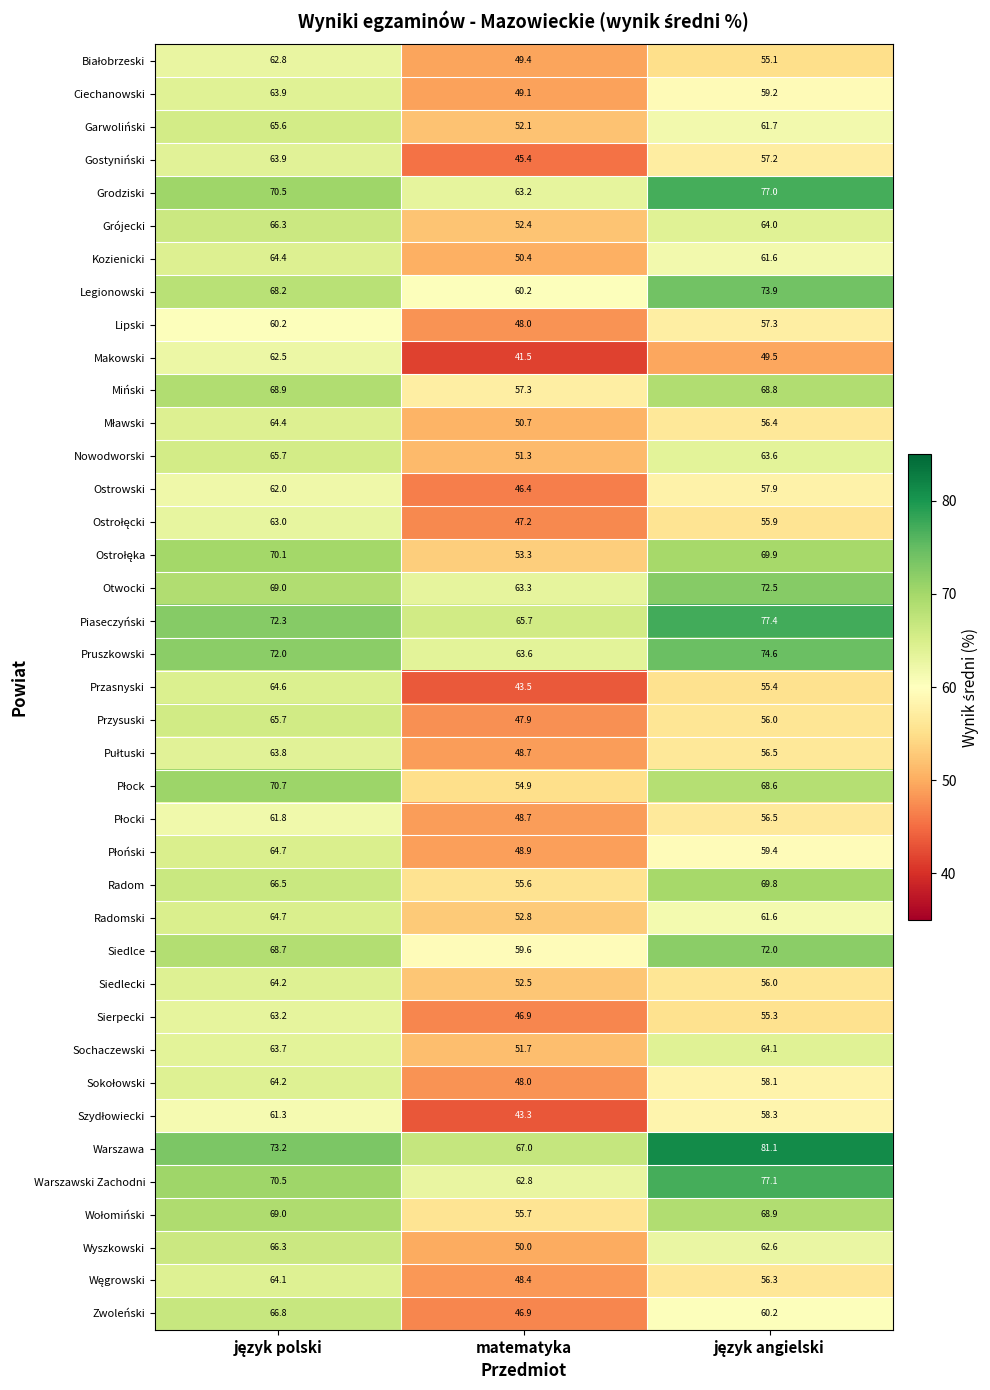

What is the average value of the Grodziski series?

70.2